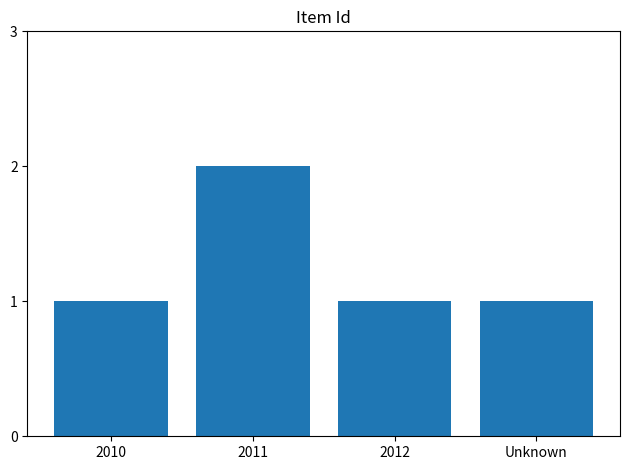

What is the label of the 3rd bar from the right?

2011